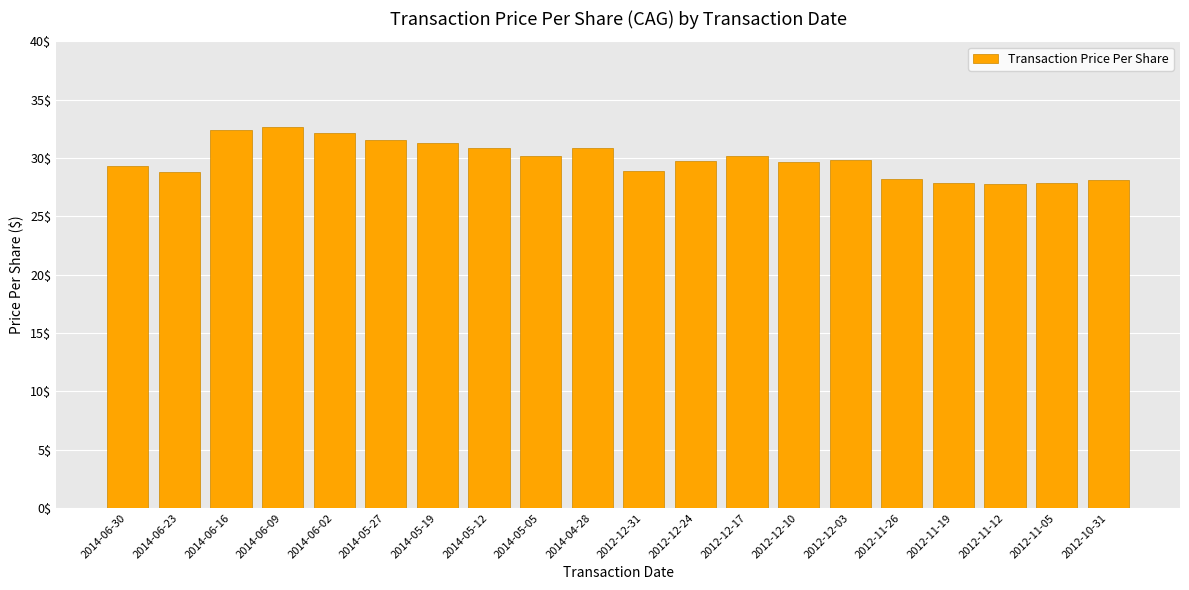

What is the label of the 4th bar from the right?

2012-11-19